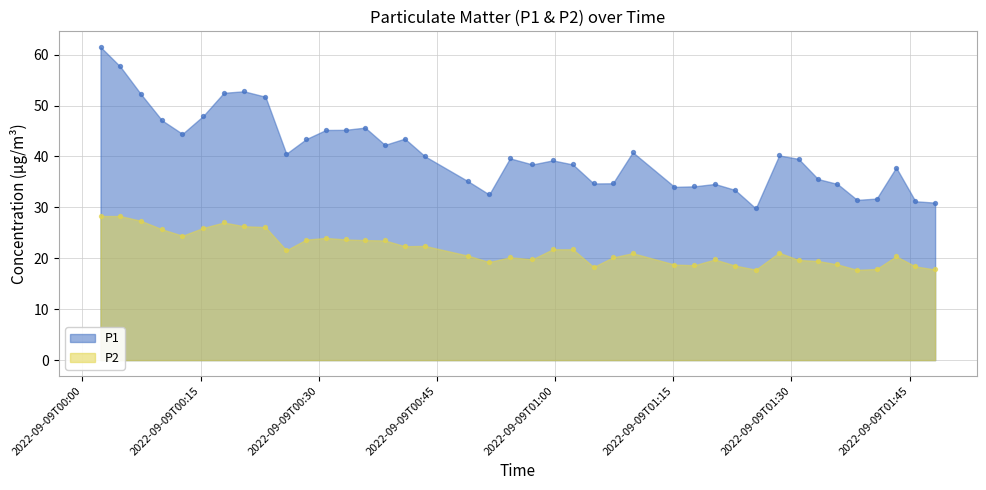

What are all the series names shown in the legend?

P1, P2